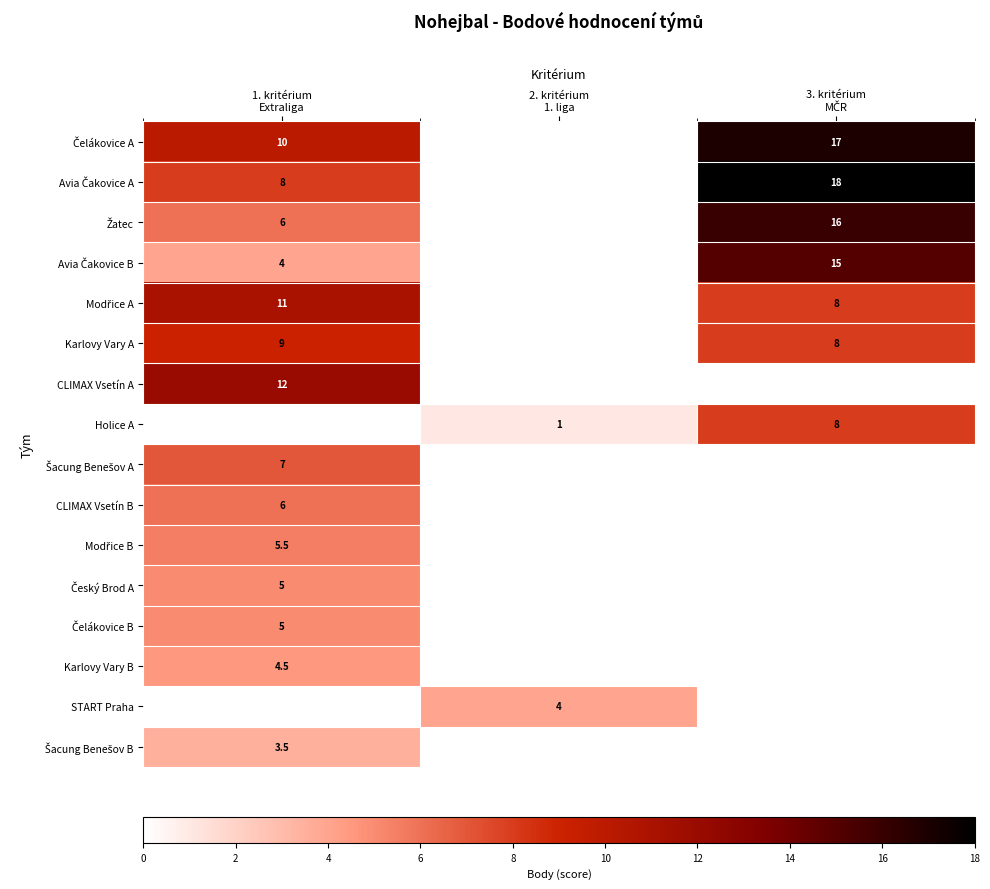

What is the sum of all CLIMAX Vsetín A values?

12.0